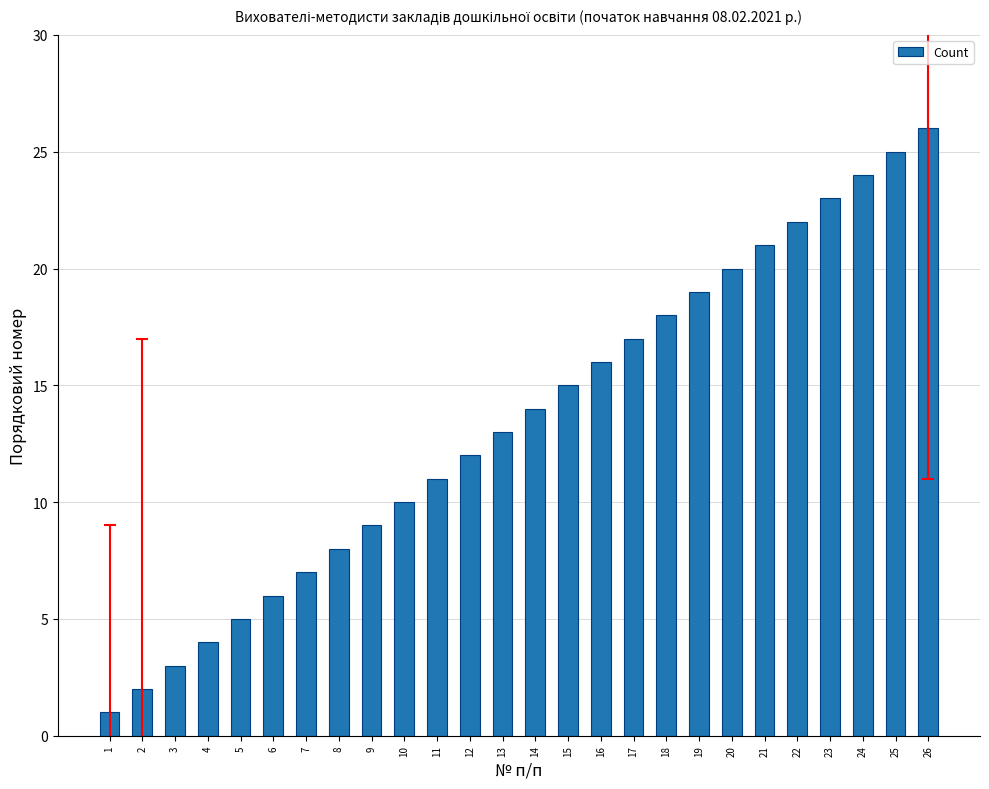

What is the approximate value at 11?

11